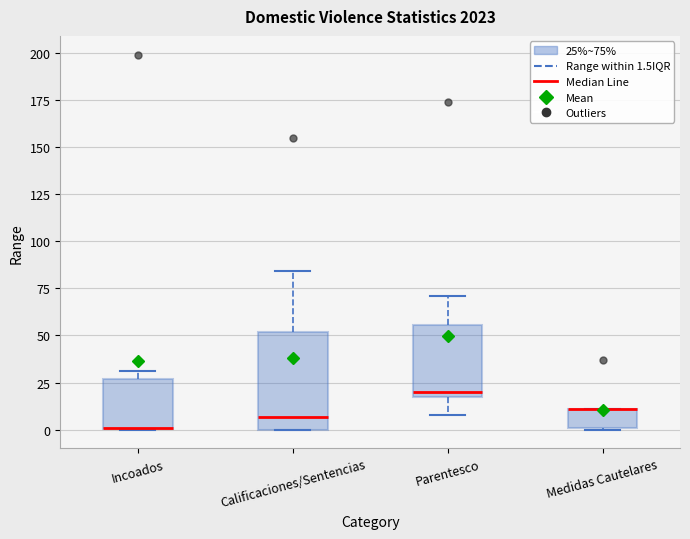

Reading left to right, read every box against the y-axis: the position of its median line, the range the box covers, and the ends of its whiskers. The values are not printed on the chart, so give them approximately, as read against the axis.

Incoados: median 0 (drawn on the box's lower edge), box 0 to 25, whiskers 0 to 30
Calificaciones/Sentencias: median 5, box 0 to 50, whiskers 0 to 85
Parentesco: median 20 (just above the box's lower edge), box 20 to 55, whiskers 10 to 70
Medidas Cautelares: median 10 (drawn on the box's upper edge), box 0 to 10, whiskers 0 to 10